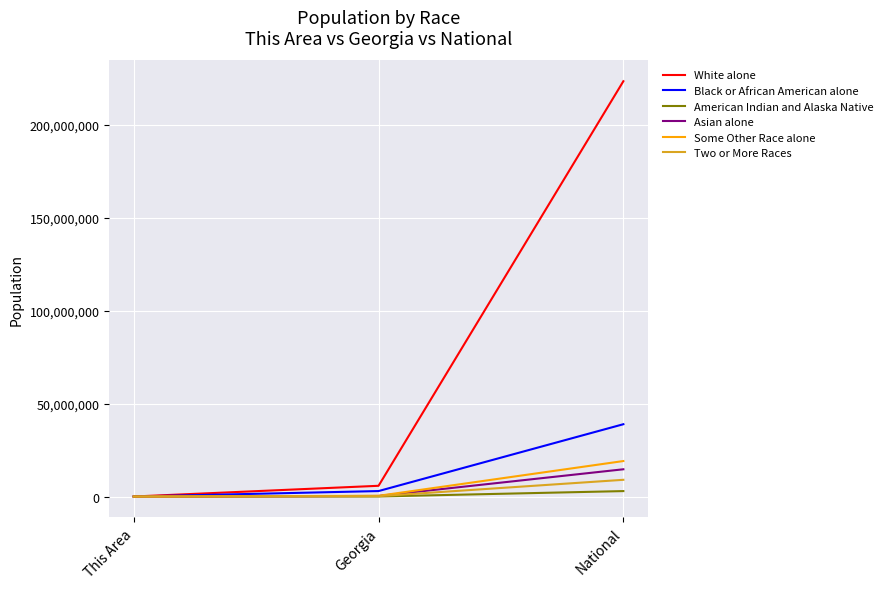

At which category is the sum across all series the highest?

National